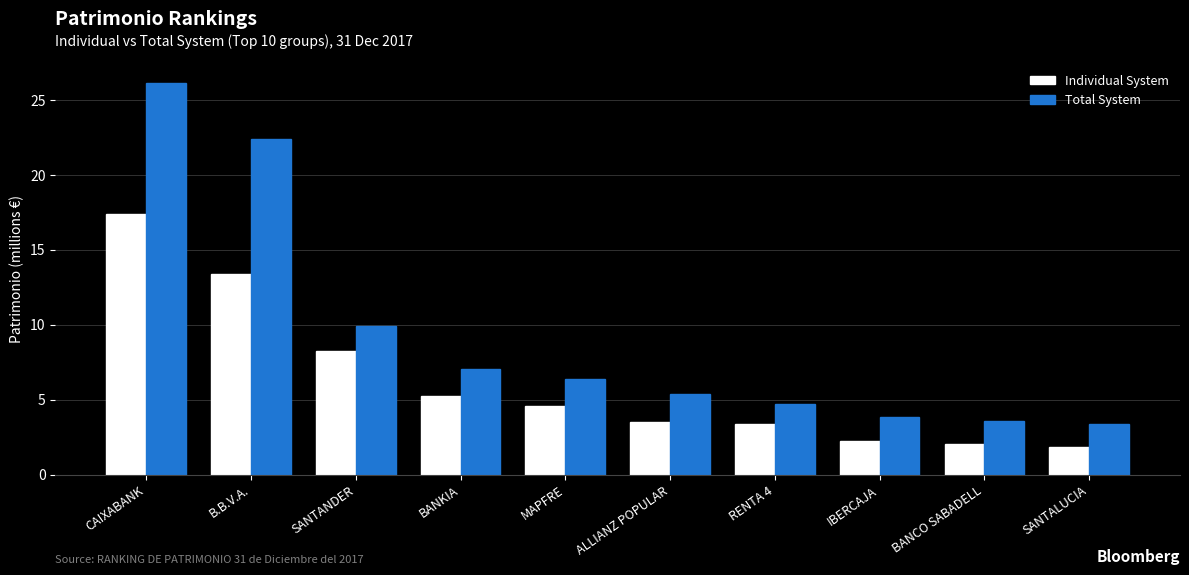

What is the maximum value shown in the chart?

26.1